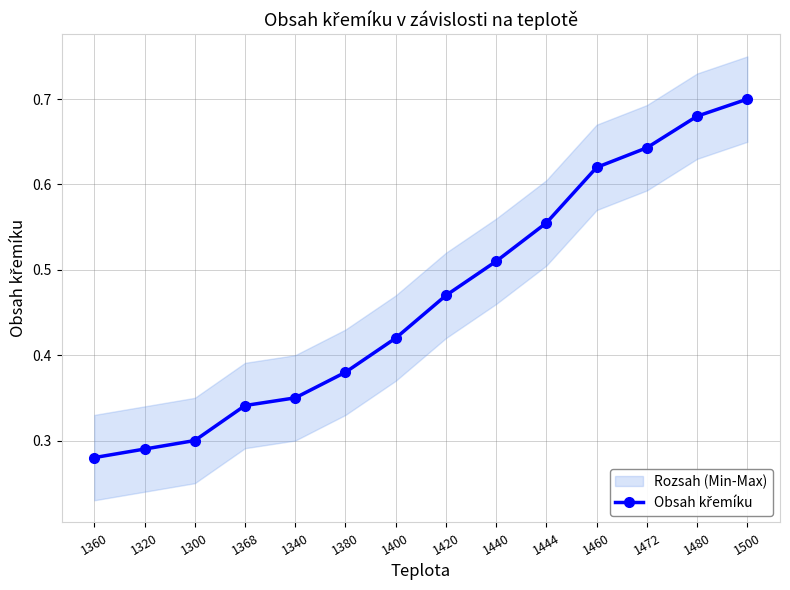

Which category has the lowest value across all series?

1360